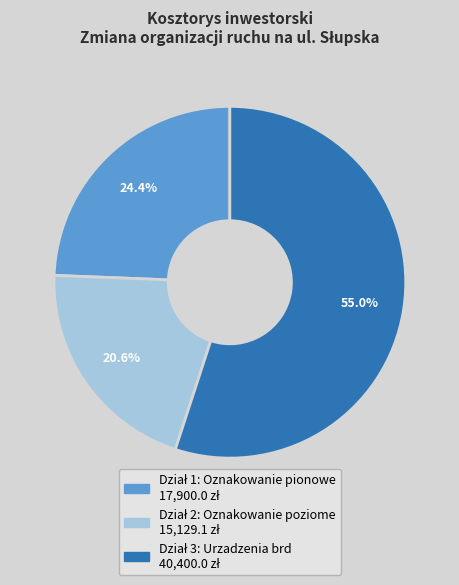

To the nearest percent, what is the difference between the largest and smallest slice percentages?

34%